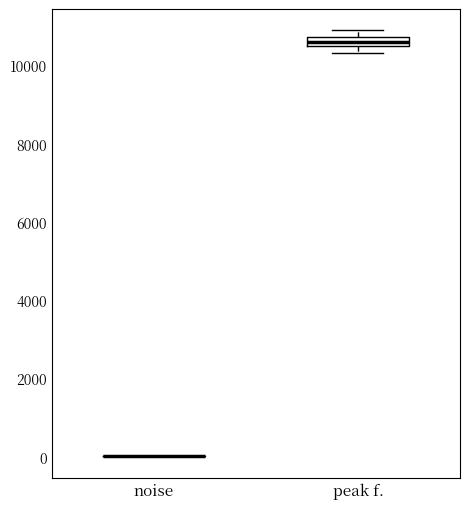

Which box is the tallest, from its lower edge to its upper edge?

peak f.